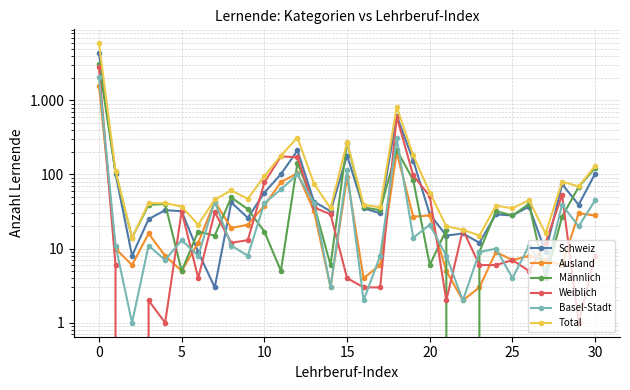

Does the chart have visible grid lines?

Yes